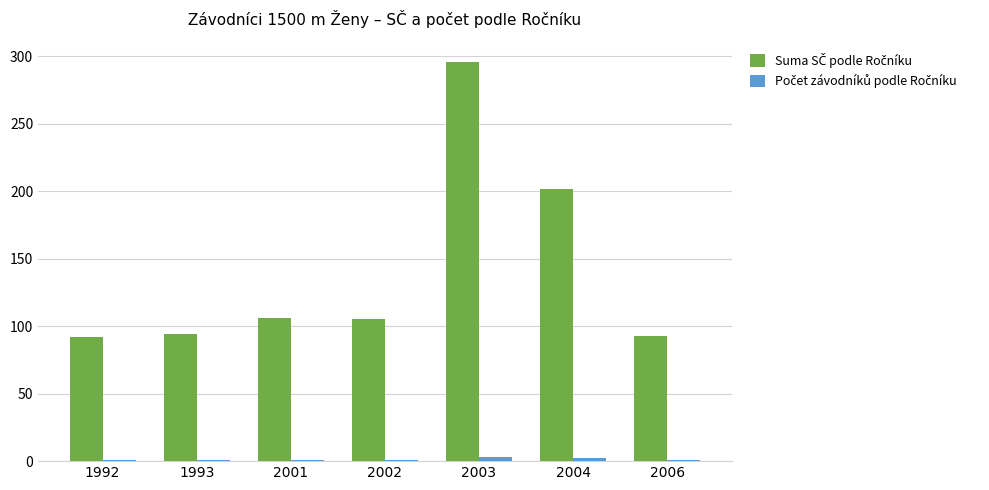

What is the maximum value shown in the chart?

296